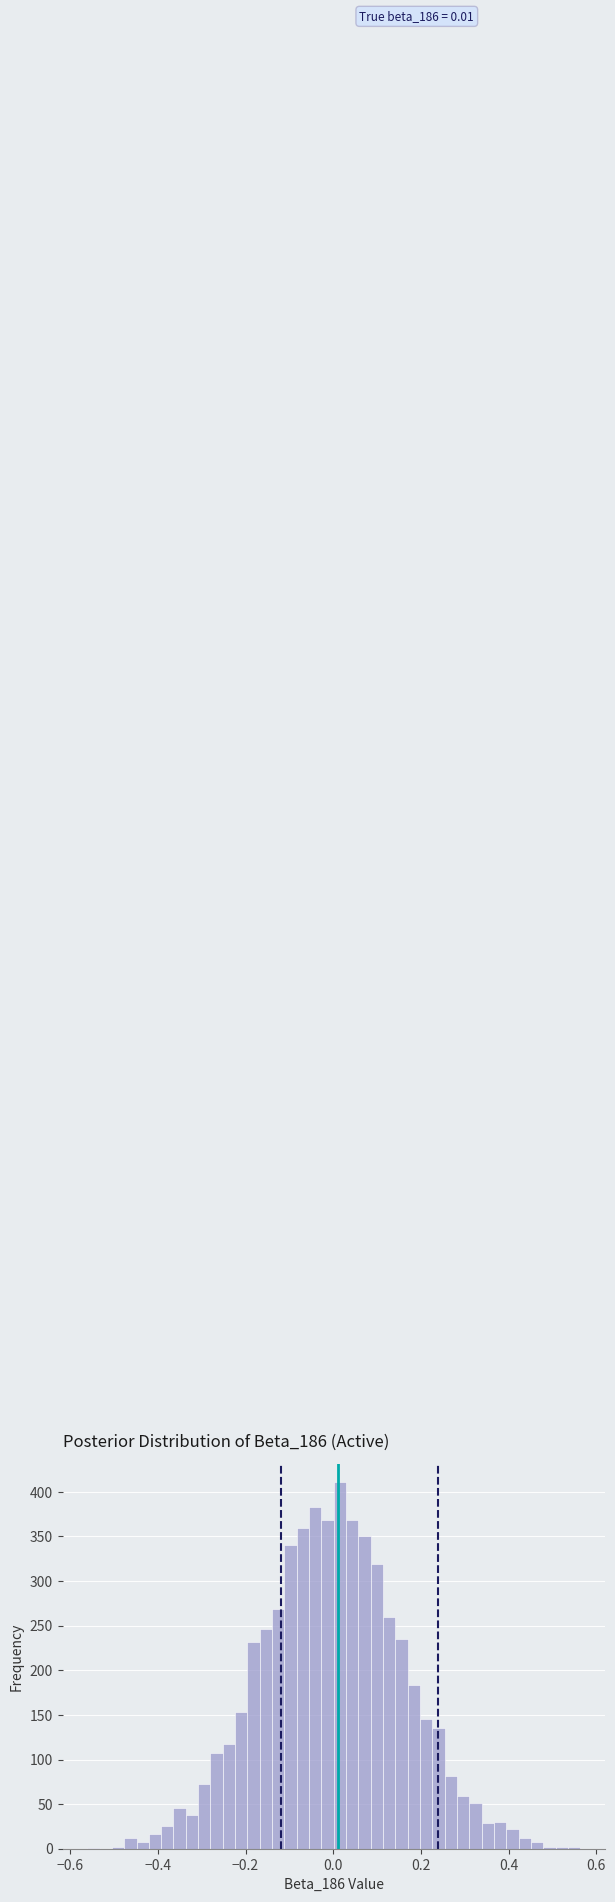

Around what value on the x-axis is the tallest bar? Give the approximate position of its centre, as read against the axis.

0.02